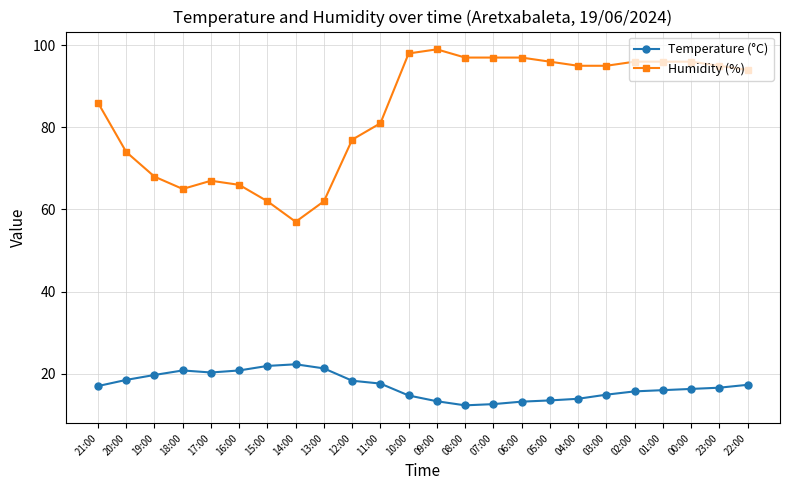

At which category does Humidity (%) reach its first local valley?

18:00